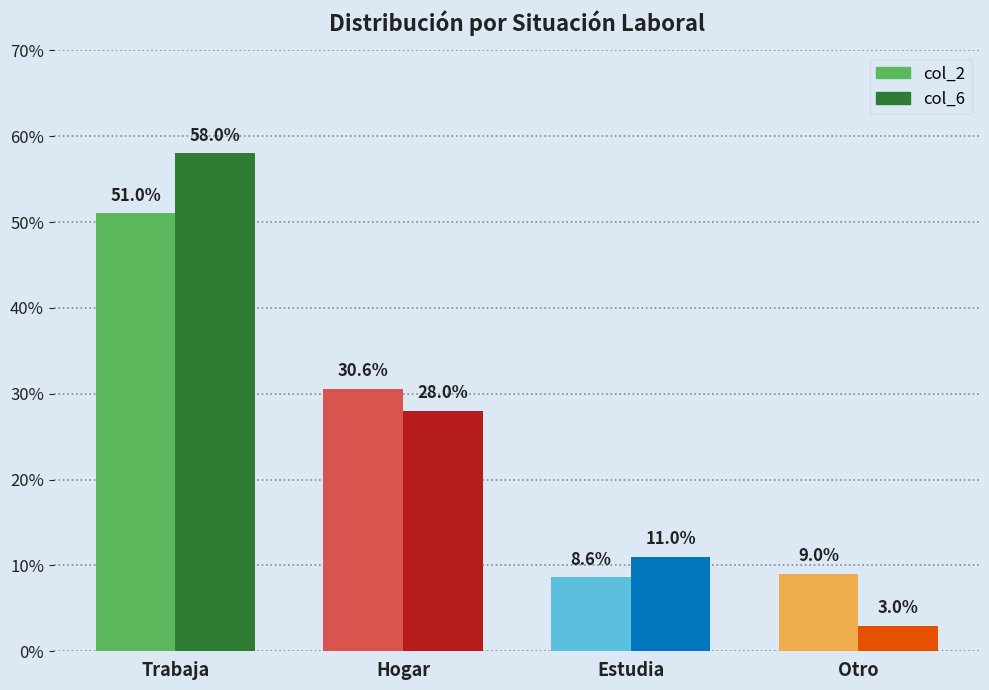

List the series in order of their peak value, lowest first.

col_2, col_6